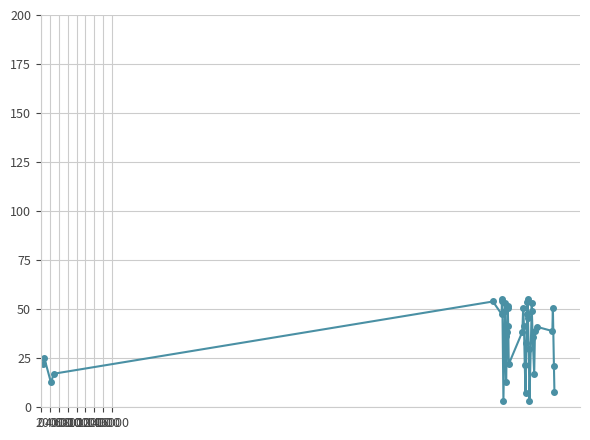

What is the difference between the second highest and second lowest values?

51.8